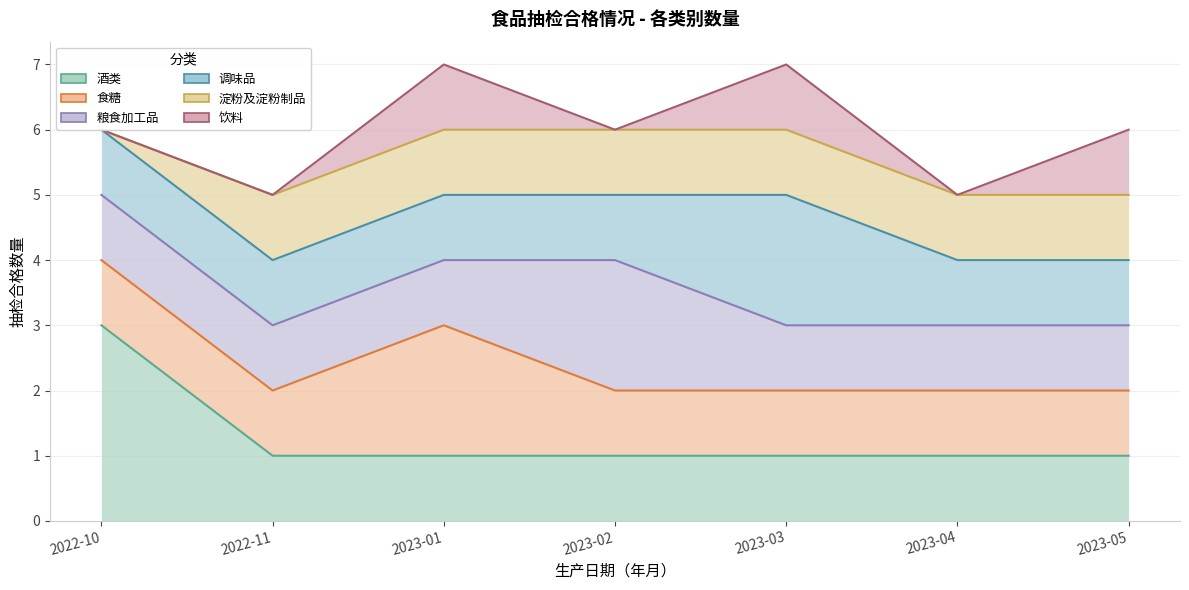

What is the value of the 粮食加工品 point at the 3rd from the left?

1